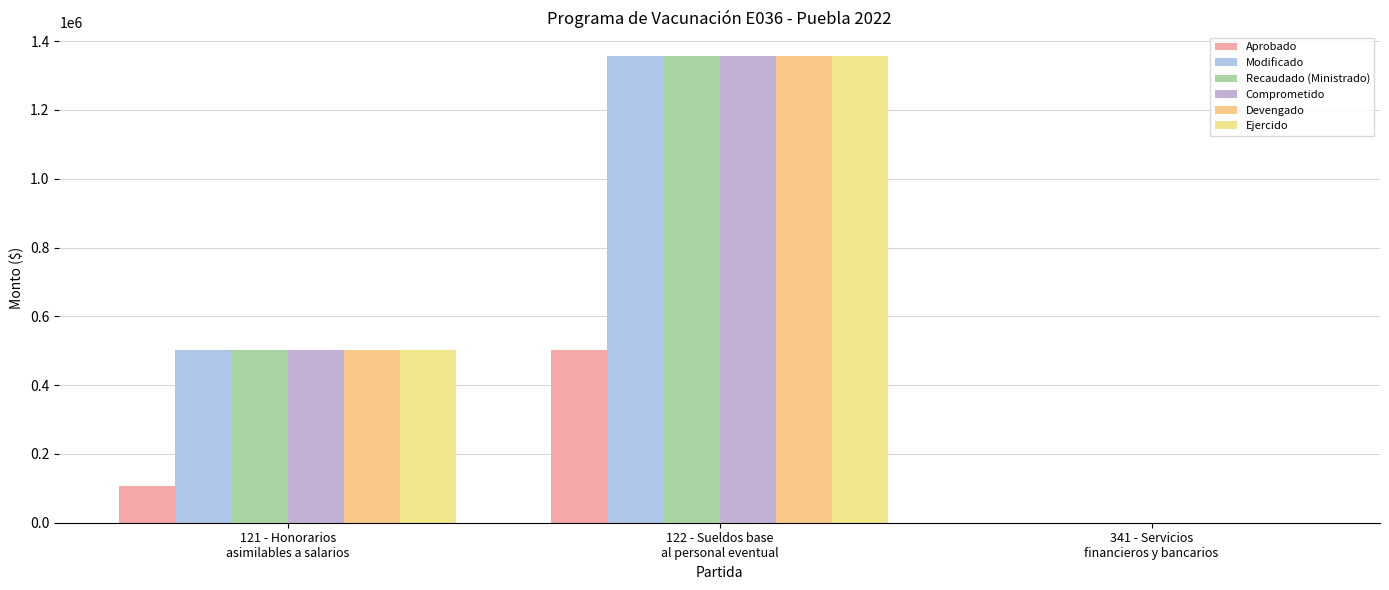

How many values in Devengado are above zero?

2